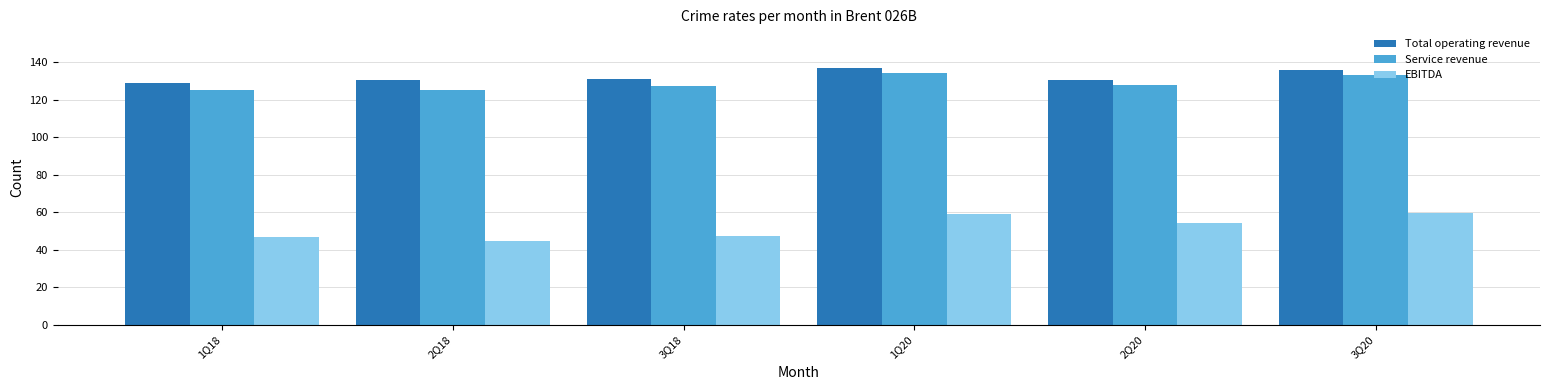

Which series changed the most between 3Q18 and 1Q20?

EBITDA